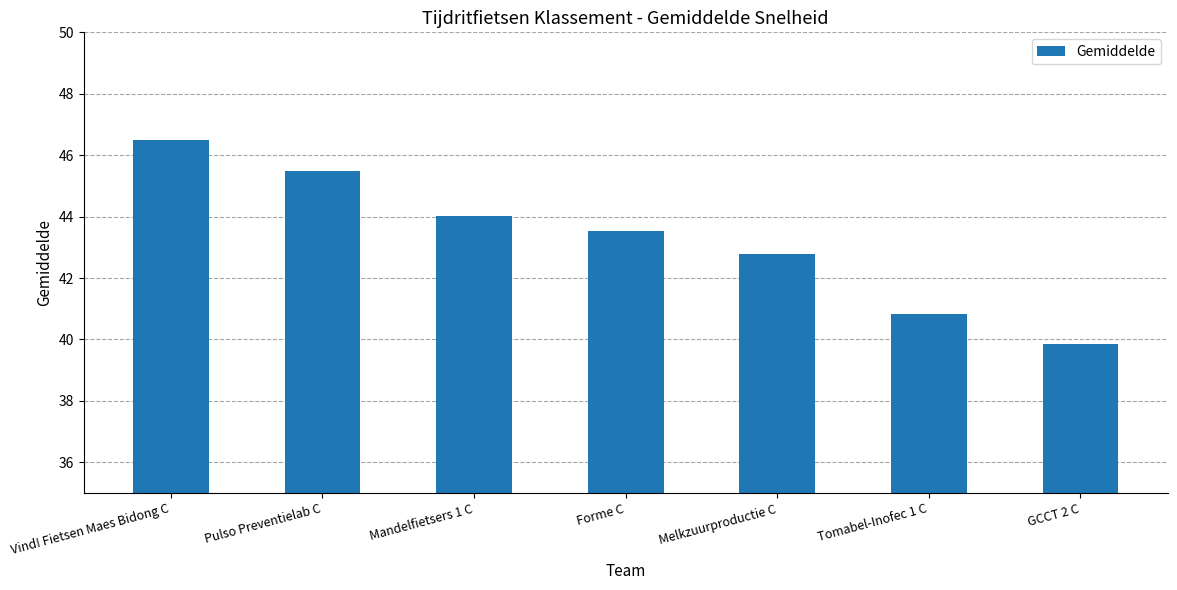

Where does the data first go above 43?

Vind! Fietsen Maes Bidong C